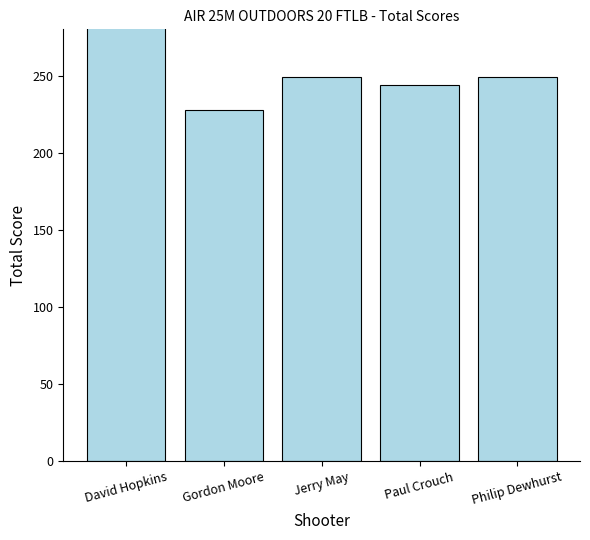

Count the number of categories in the chart.

5